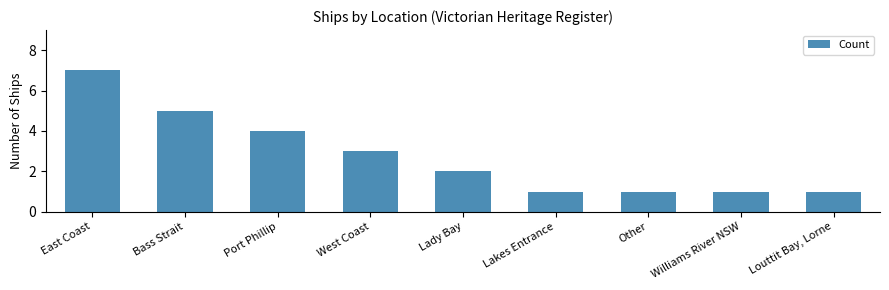

How many categories are shown in the chart?

9